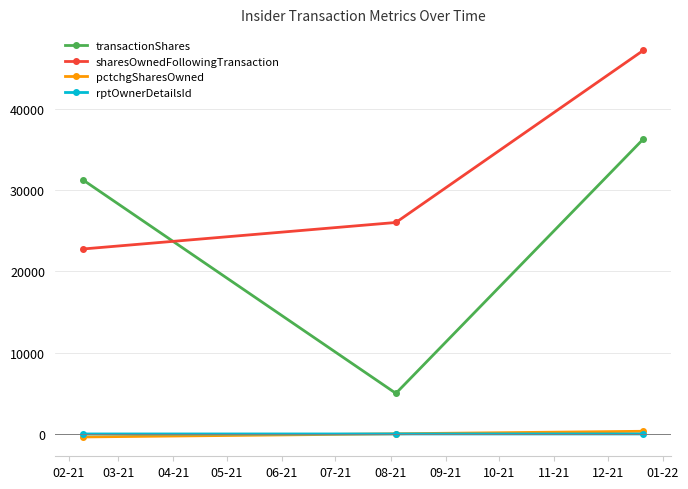

What is the minimum value shown in the chart?

-367